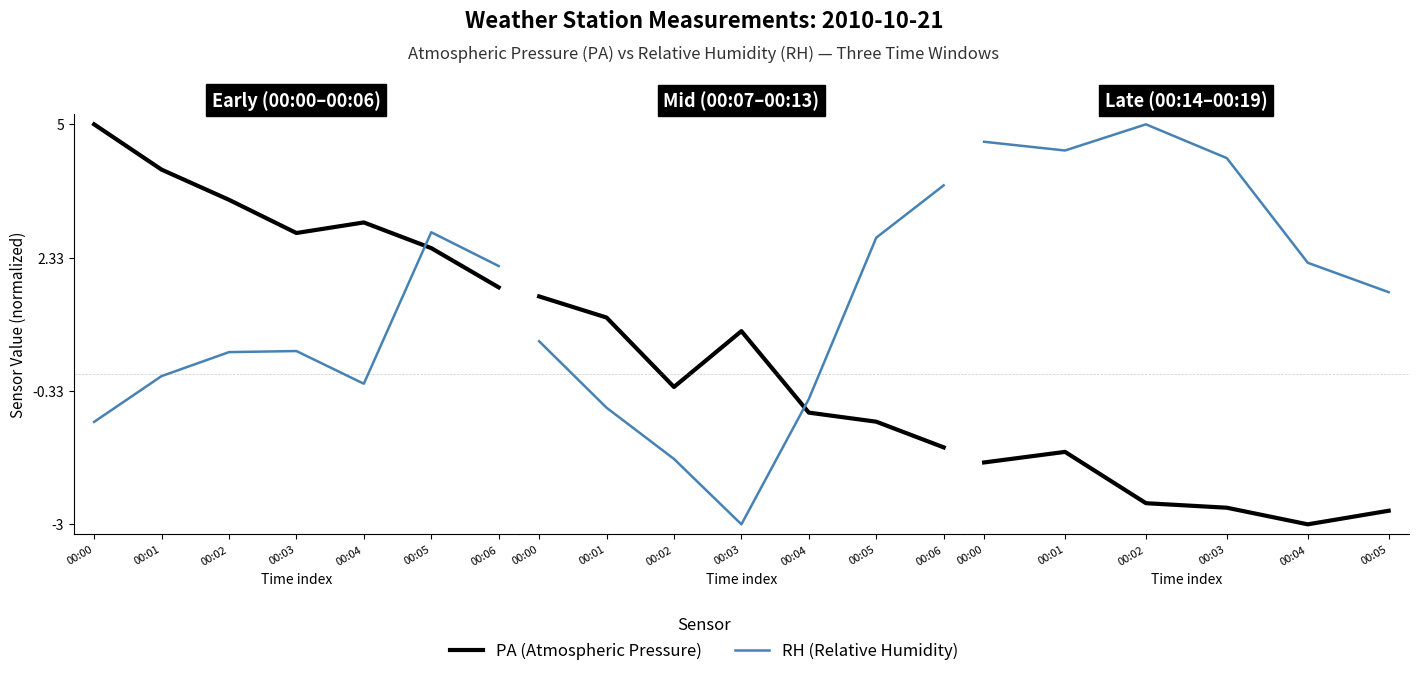

Which series has the largest range (max minus min)?

RH